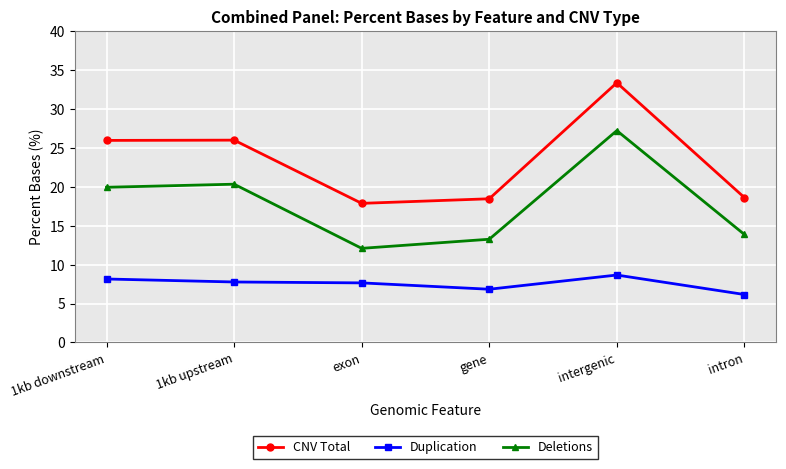

Which series has the largest range (max minus min)?

CNV Total